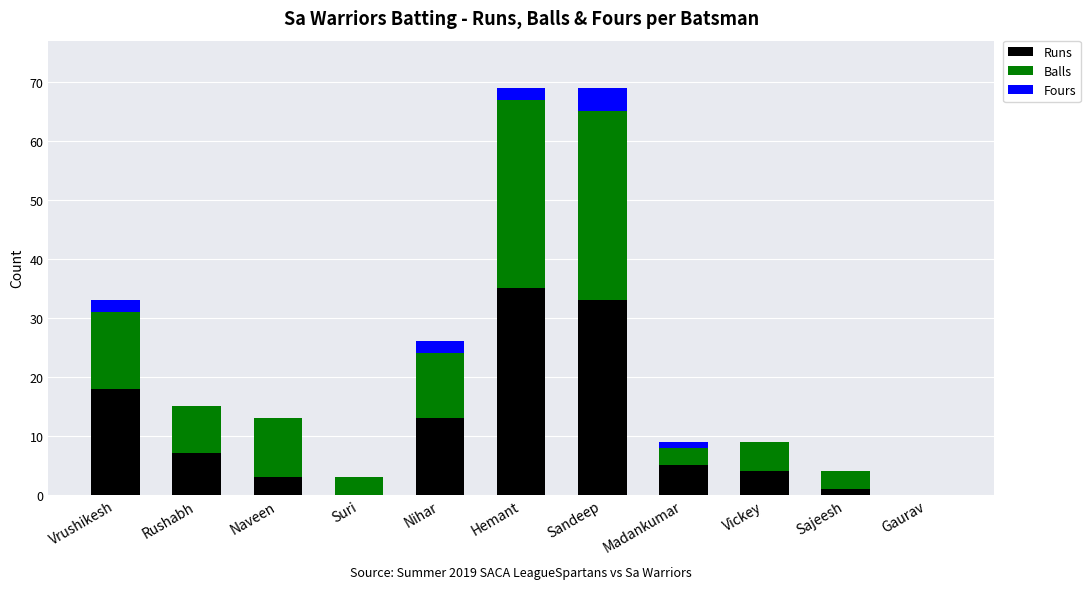

At which label does Runs reach its peak?

Hemant